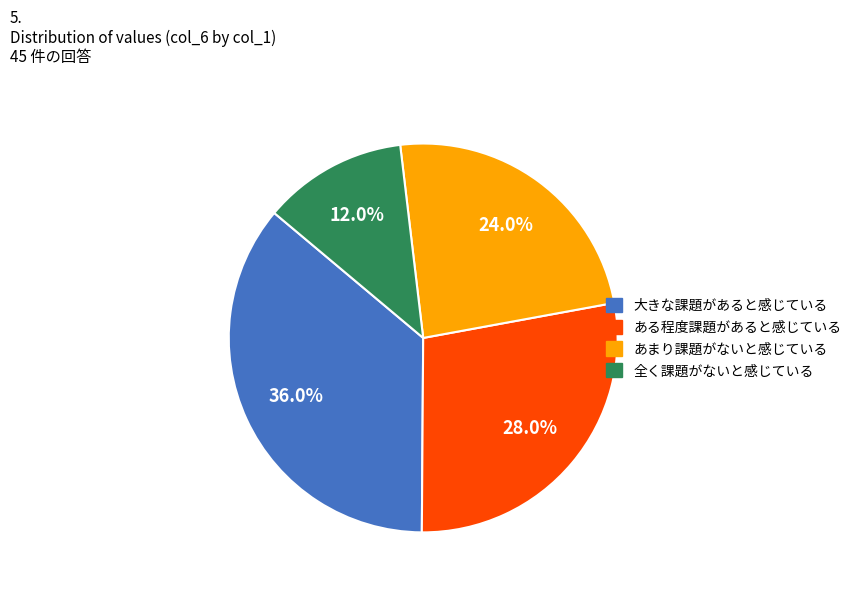

Is there a majority slice in this chart?

No